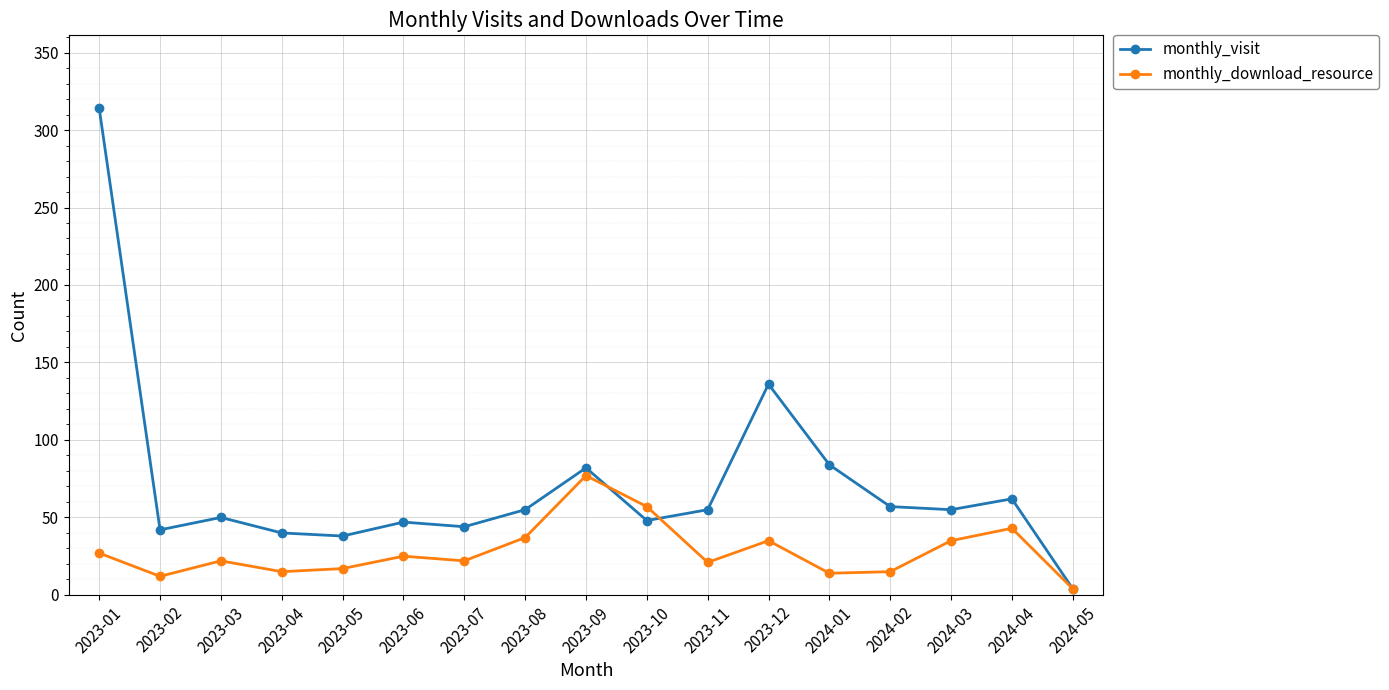

How many series are shown in this chart?

2